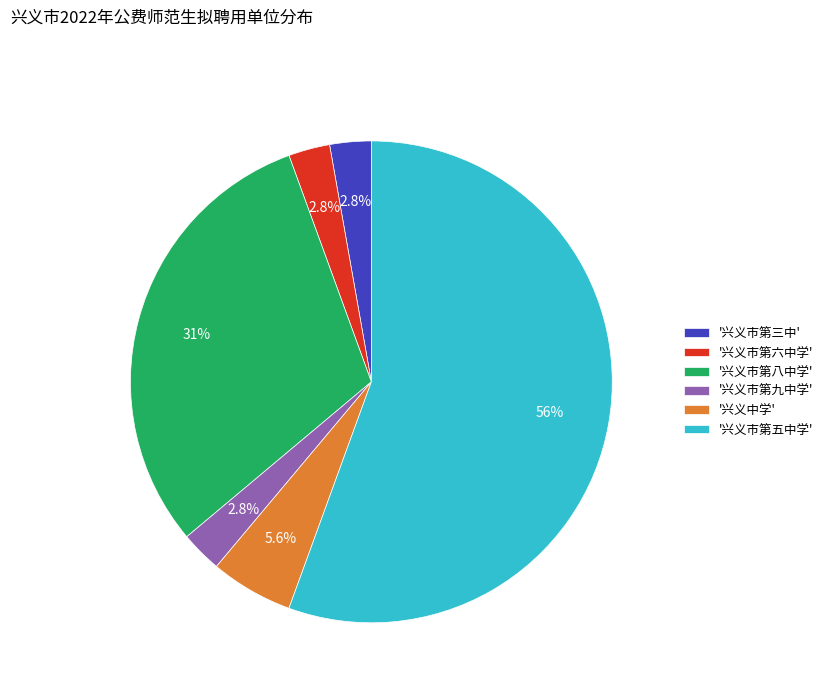

Which has a higher value, '兴义市第八中学' or '兴义中学'?

'兴义市第八中学'